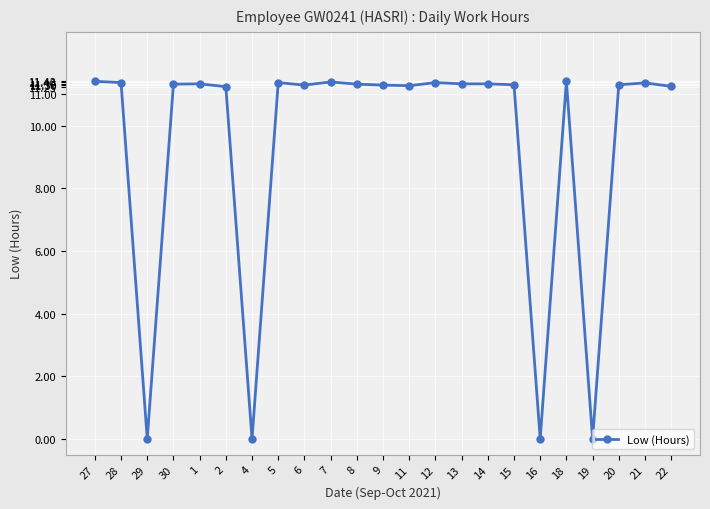

What is the value of the 13th point from the left?

11.3